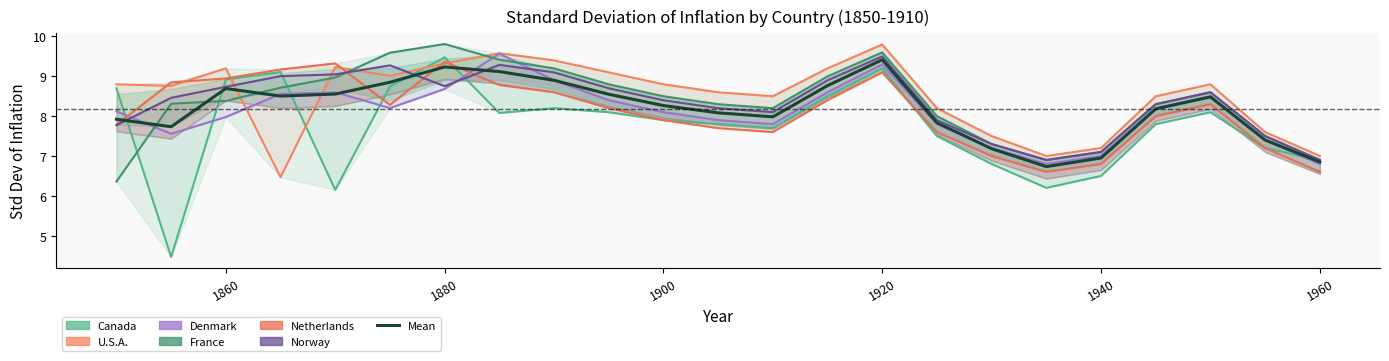

Which series has the largest total across all categories?

U.S.A.